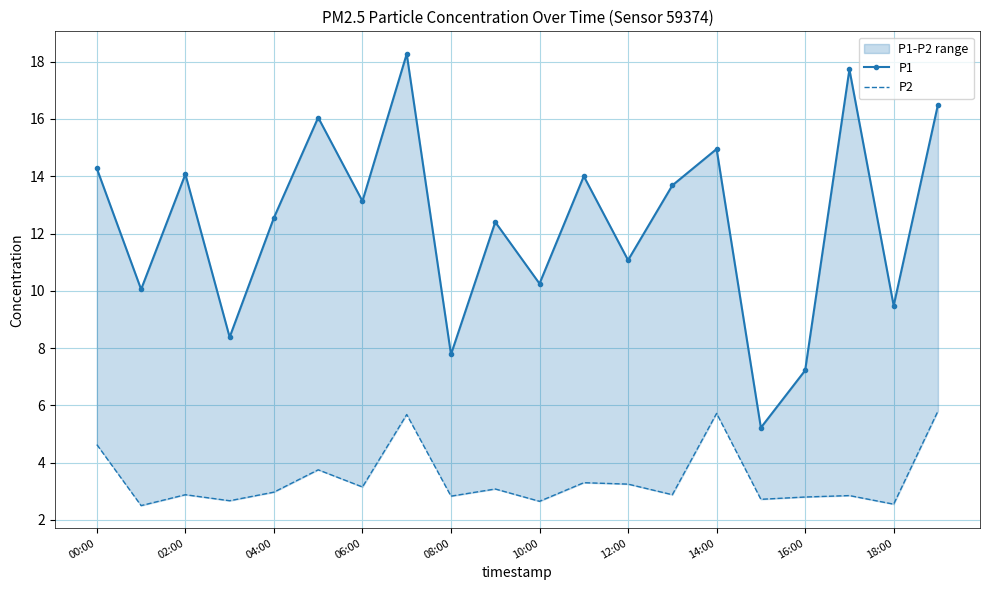

The P1 series shows 14.3 at 00:00. True or false?

True